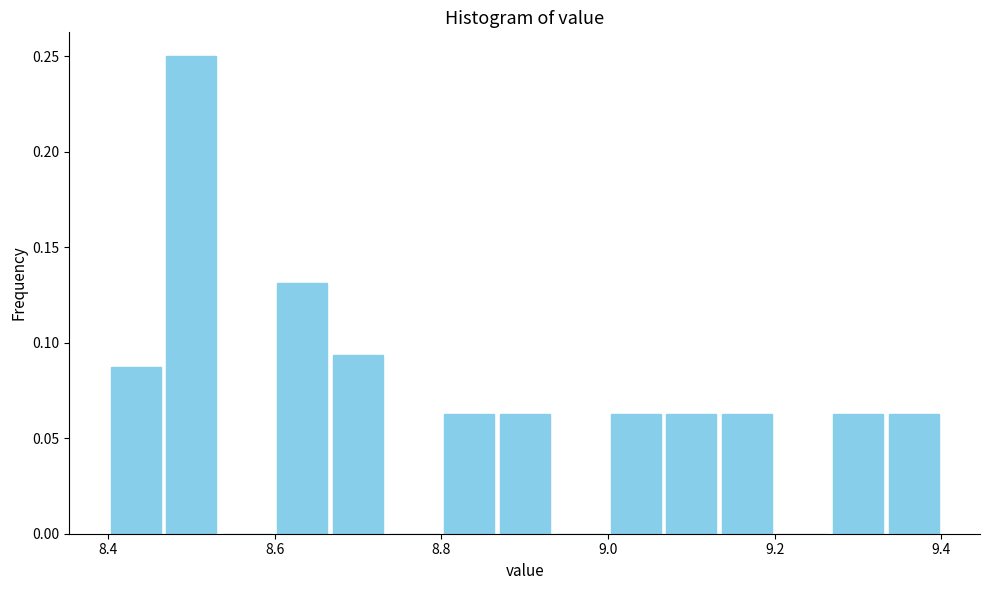

Around what value on the x-axis is the tallest bar? Give the approximate position of its centre, as read against the axis.

8.50